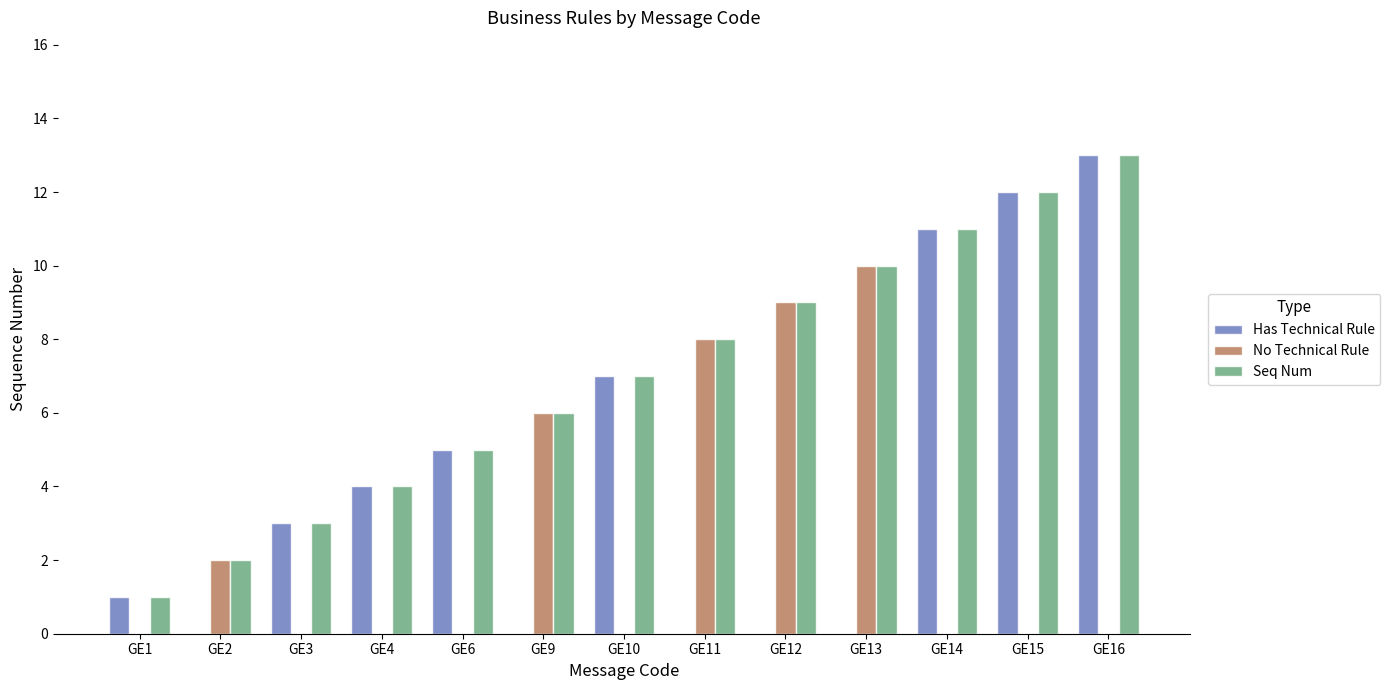

Are the bars grouped side by side (vs. stacked)?

Yes